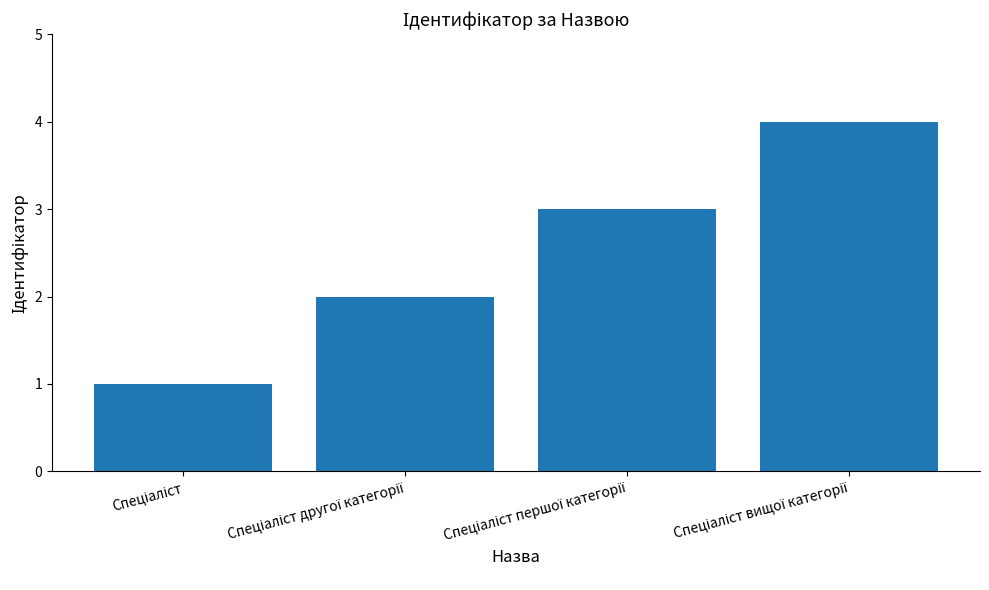

Are the bars grouped side by side (vs. stacked)?

No